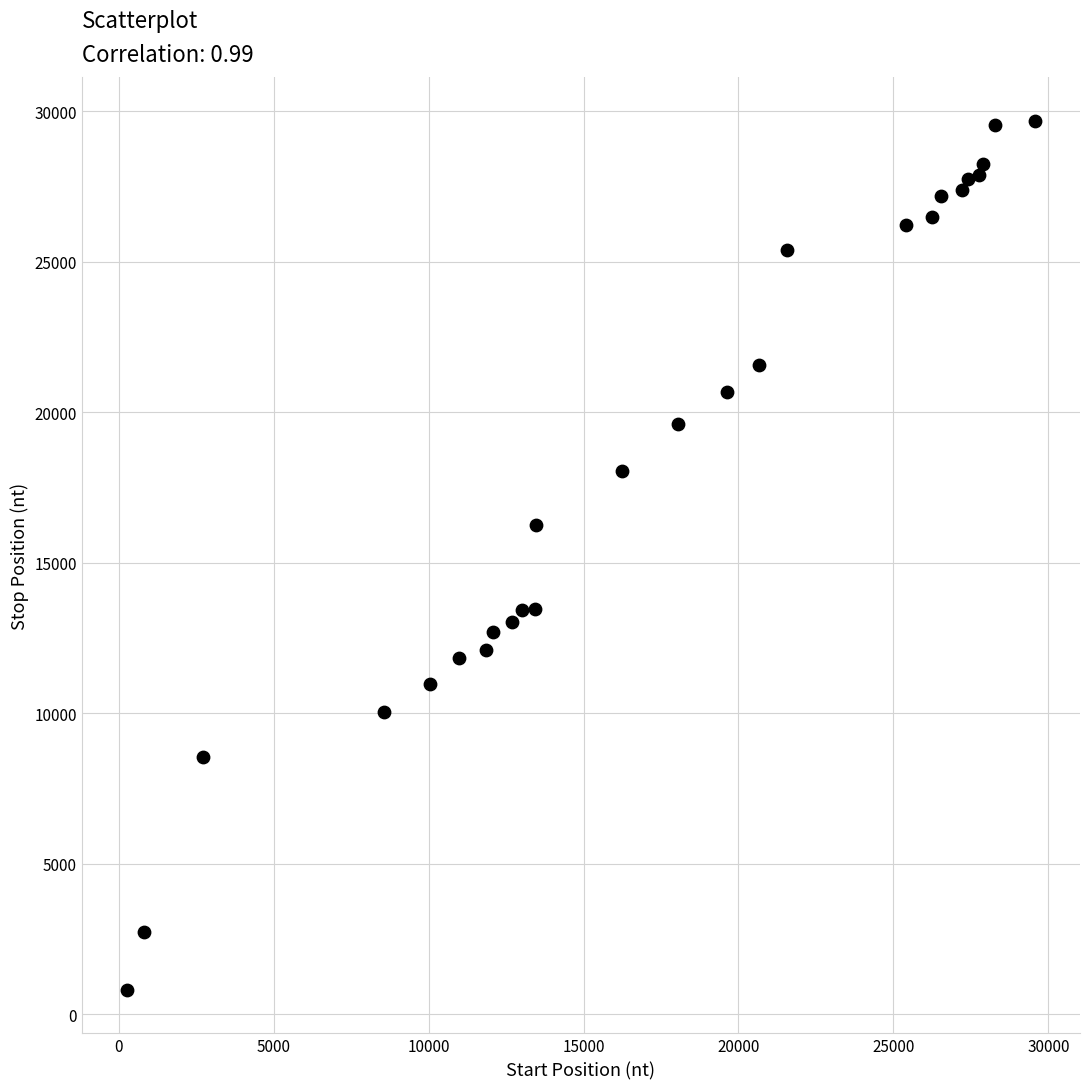

What Y value in the scatter plot is closest to 15239?

16236